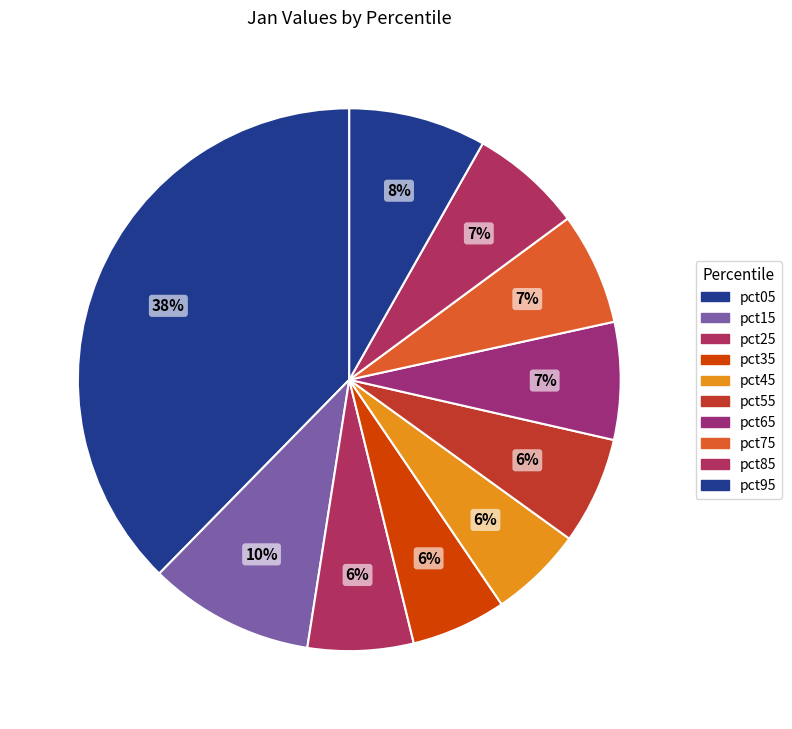

To the nearest percent, what is the average slice percentage?

10%